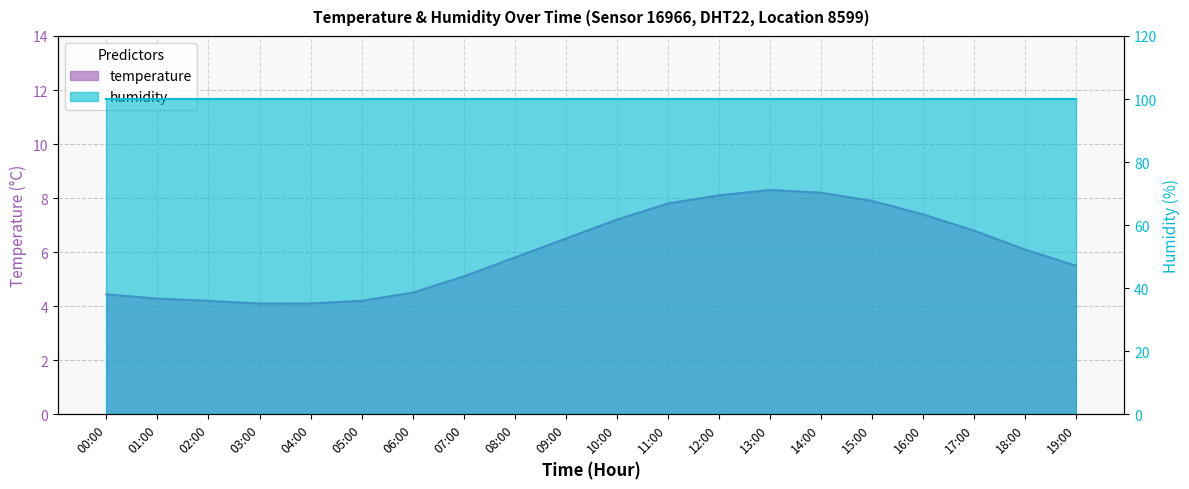

Where is the data nearest to the value 6?

18:00